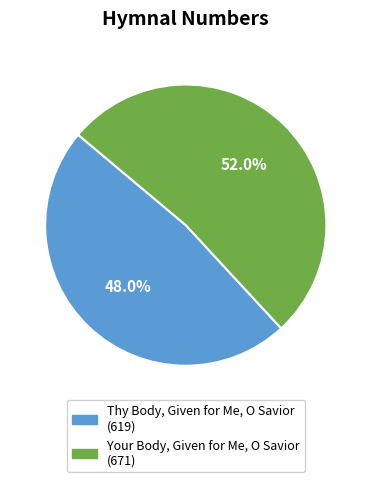

The Thy Body, Given for Me, O Savior slice represents 48% of the pie. True or false?

True